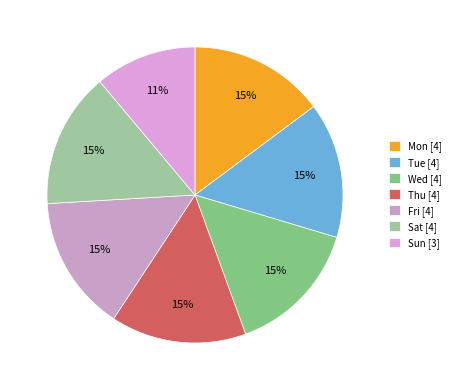

Which category has the smallest portion of the pie?

Sun [3]